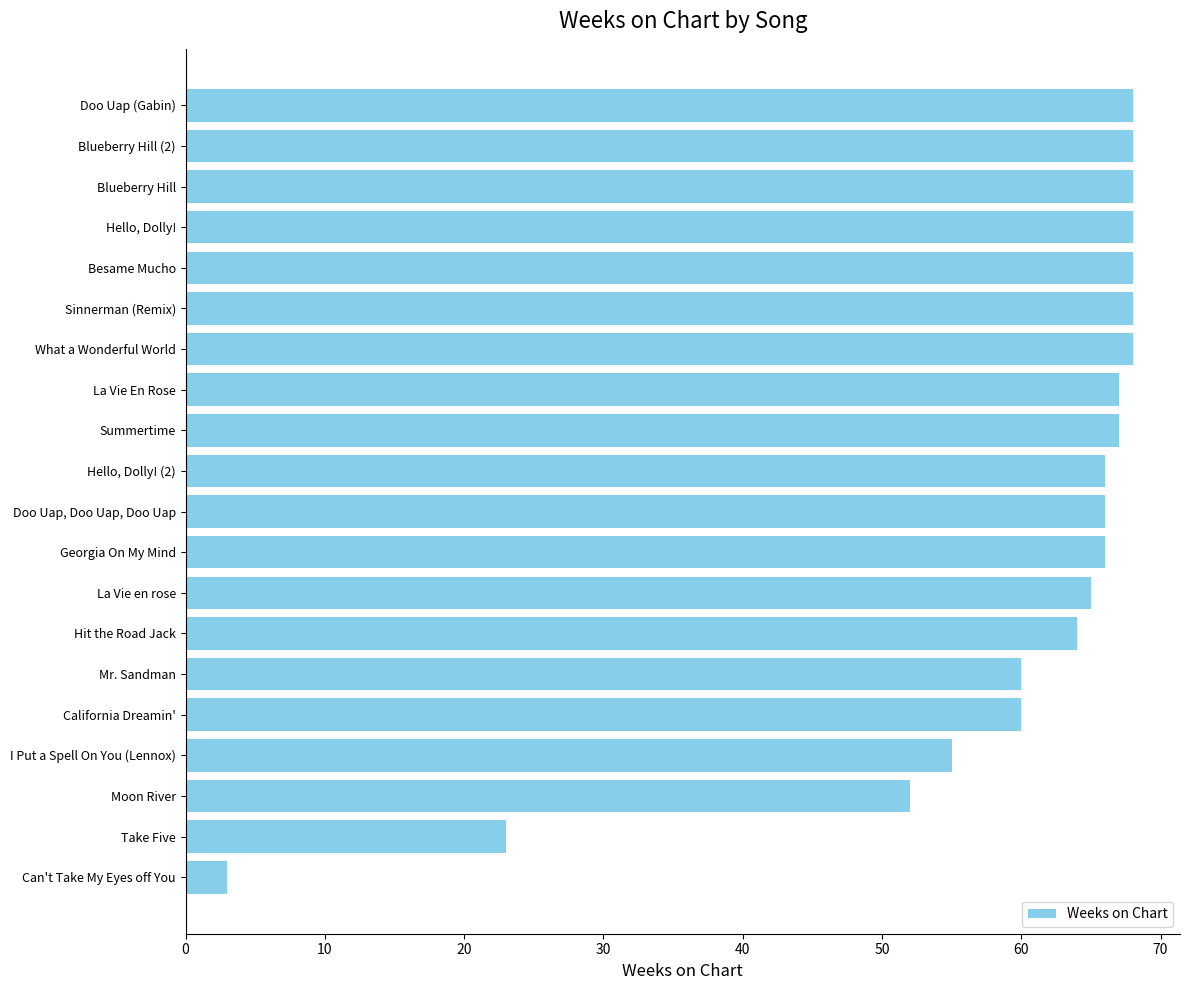

What is the greatest value displayed?

68